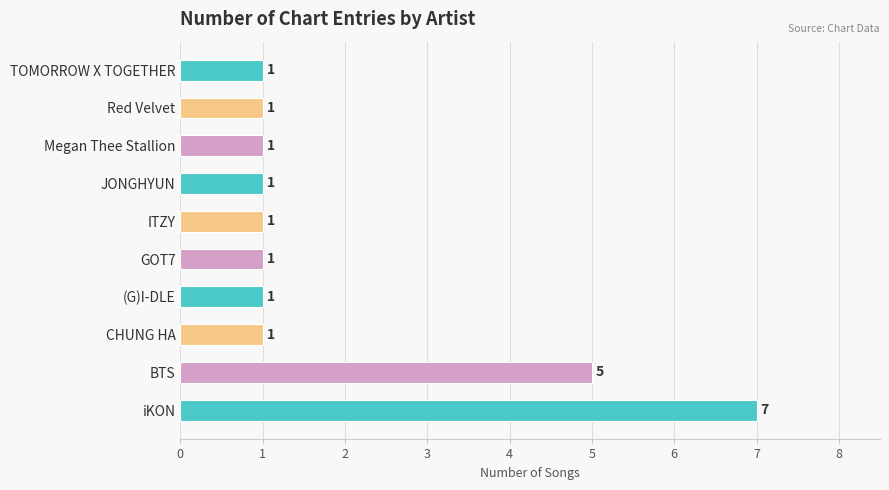

True or false: the data shows 1 at JONGHYUN.

True